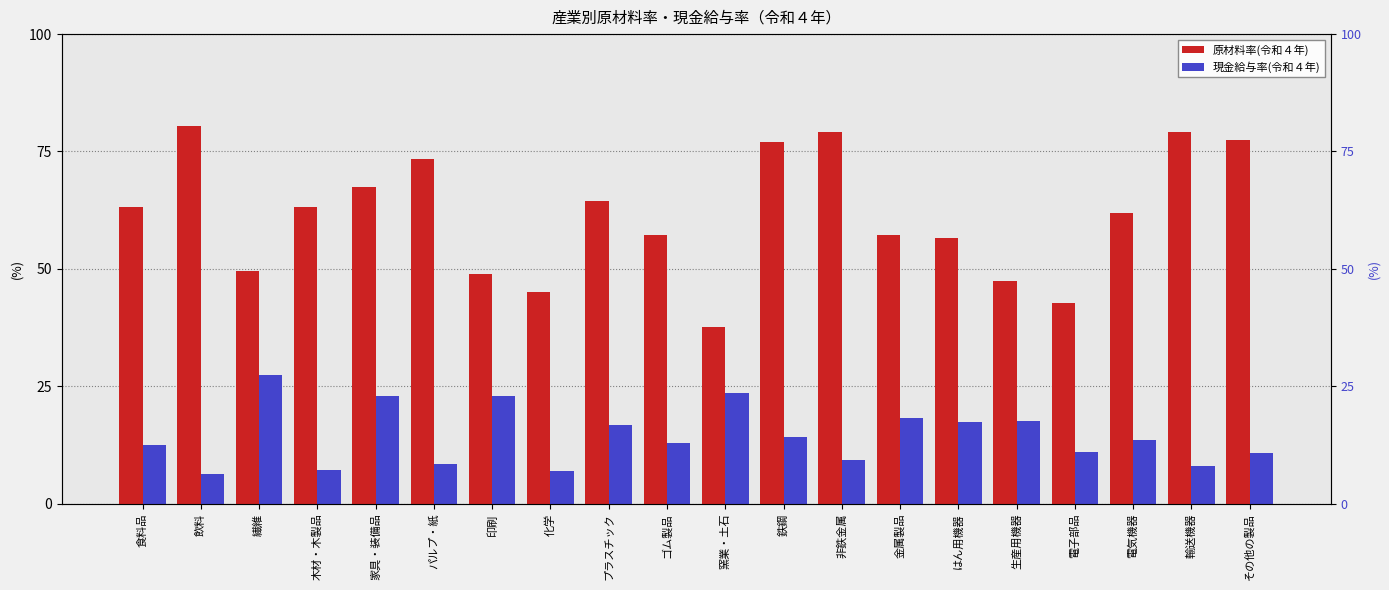

How many values in the 現金給与率(令和４年) series are below 13?

10